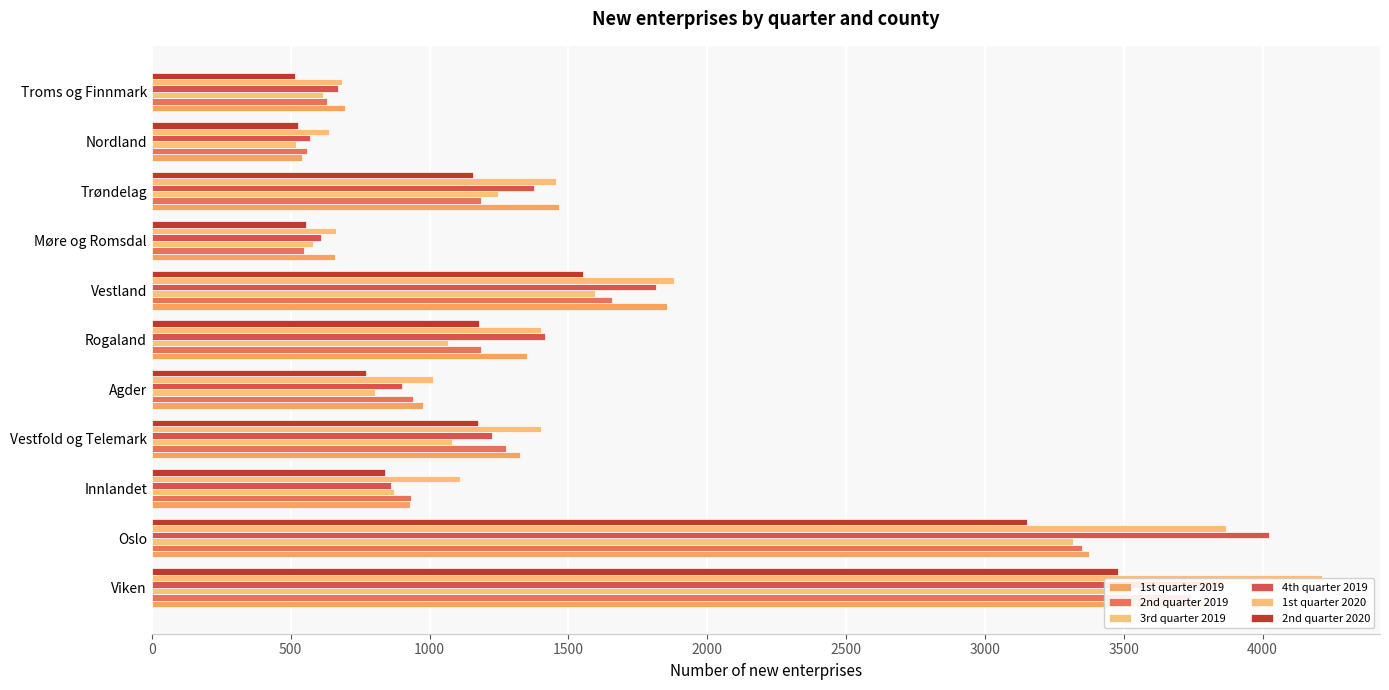

Are the bars horizontal?

Yes